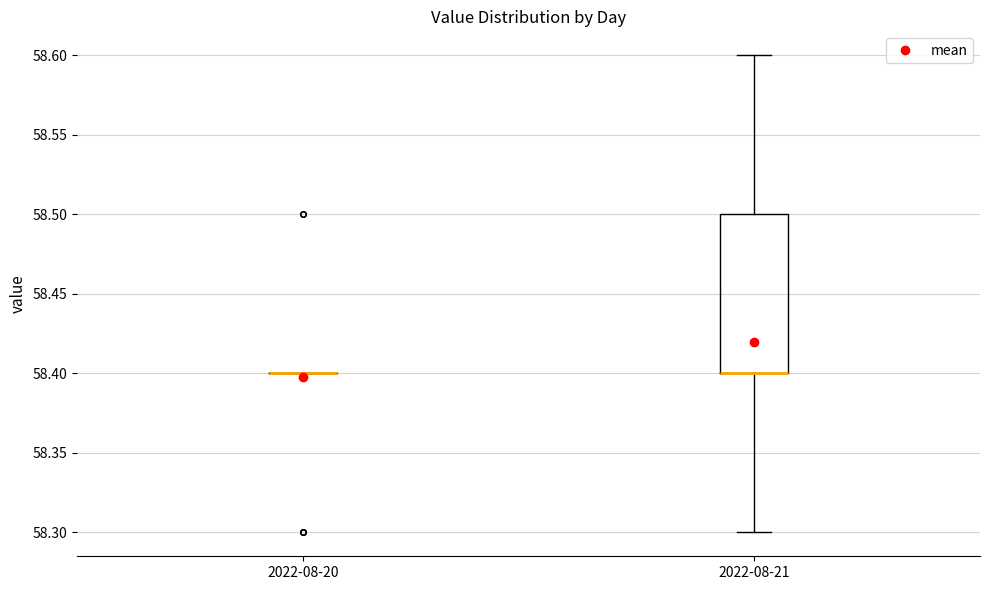

Reading left to right, read every box against the y-axis: the position of its median line, the range the box covers, and the ends of its whiskers. The values are not printed on the chart, so give them approximately, as read against the axis.

2022-08-20: box collapsed to a line at 58.4, whiskers 58.4 to 58.4
2022-08-21: median 58.4 (drawn on the box's lower edge), box 58.4 to 58.5, whiskers 58.3 to 58.6